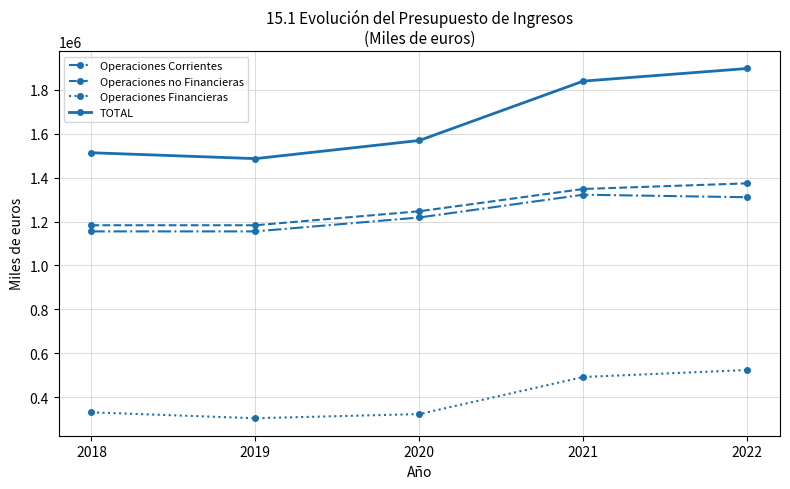

What is the sum of all TOTAL values?

8309035.1